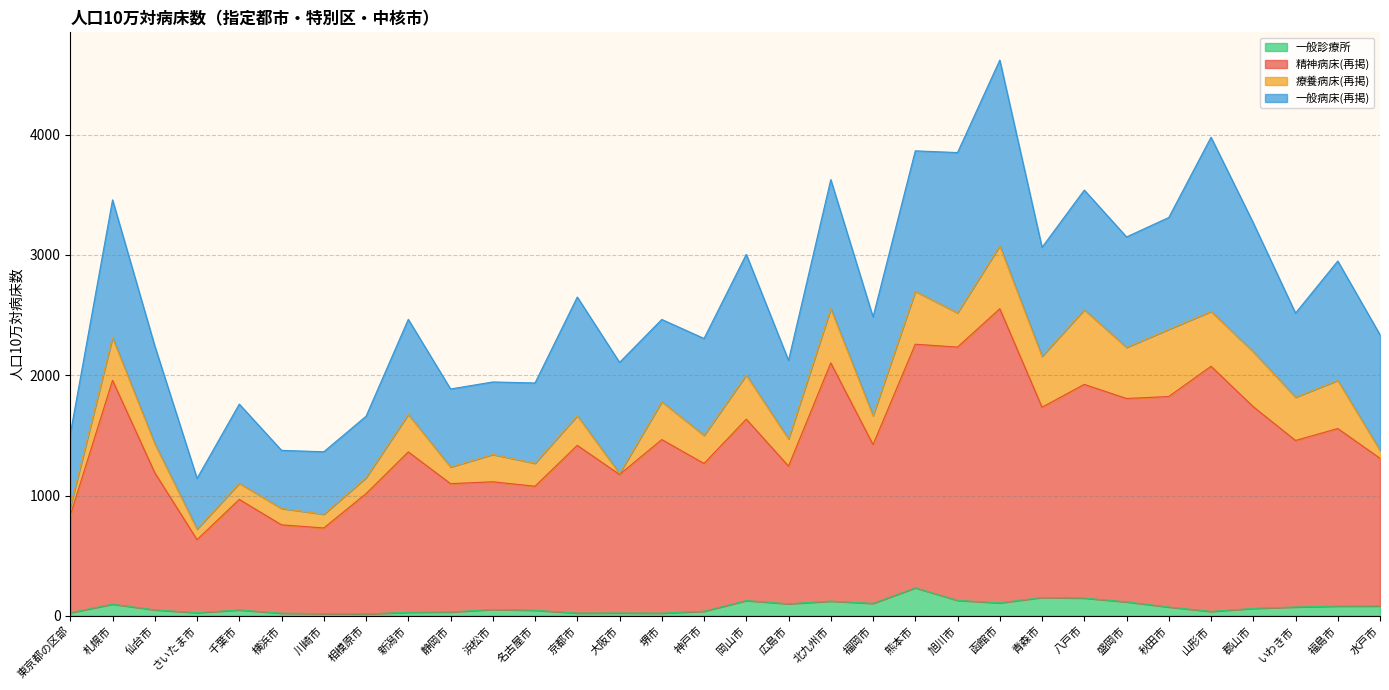

What is the maximum value for 一般診療所?

232.5